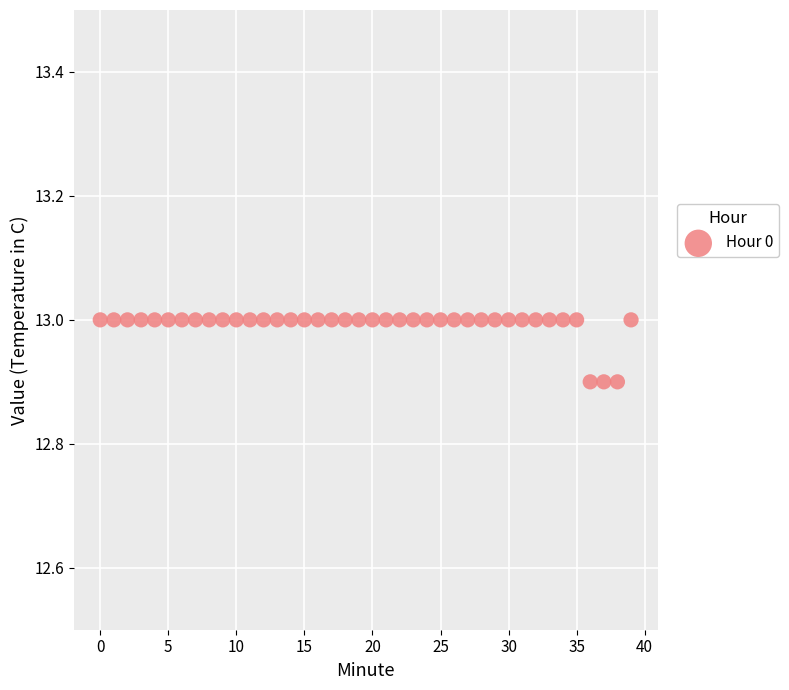

How many points are shown in the scatter plot?

40